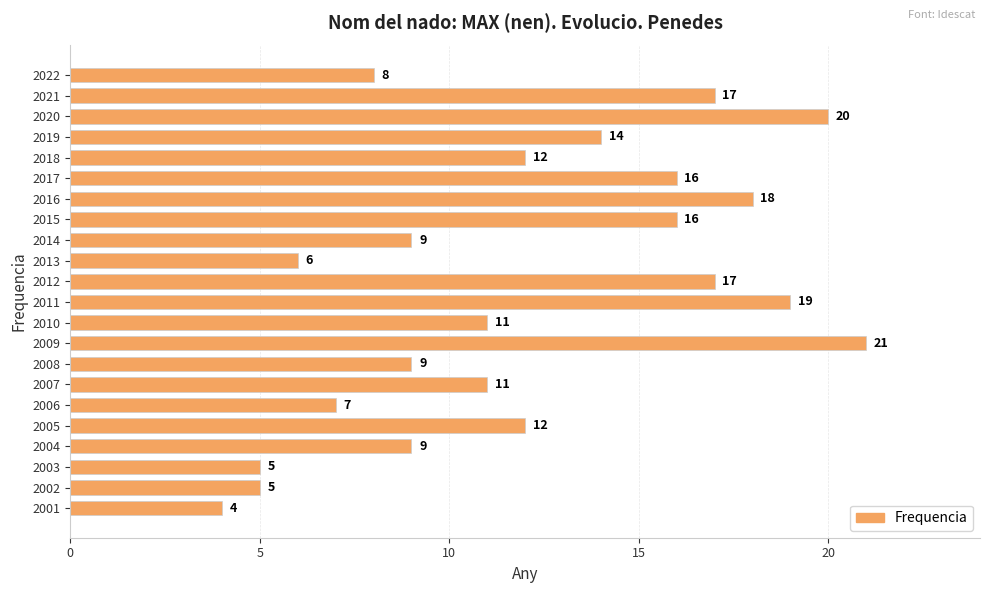

Reading bottom to top, list all the values displayed in this chart.

4	5	5	9	12	7	11	9	21	11	19	17	6	9	16	18	16	12	14	20	17	8